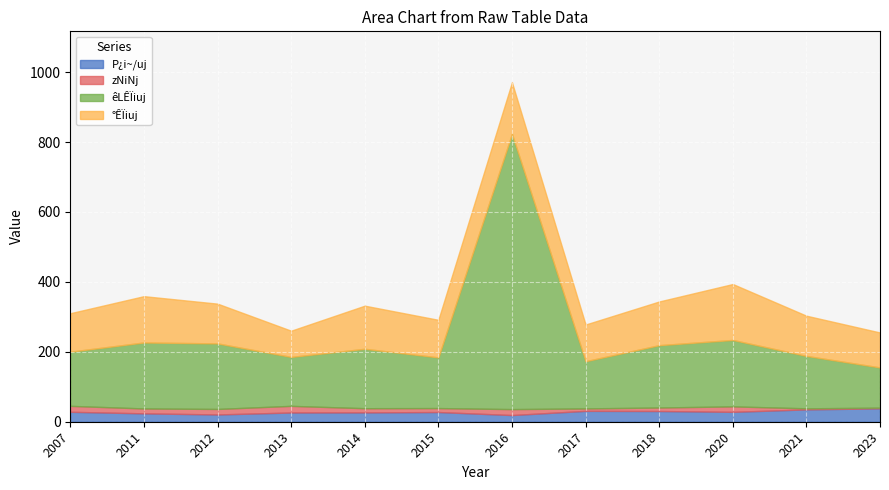

How many values in the zNiNj series exceed 14?

5